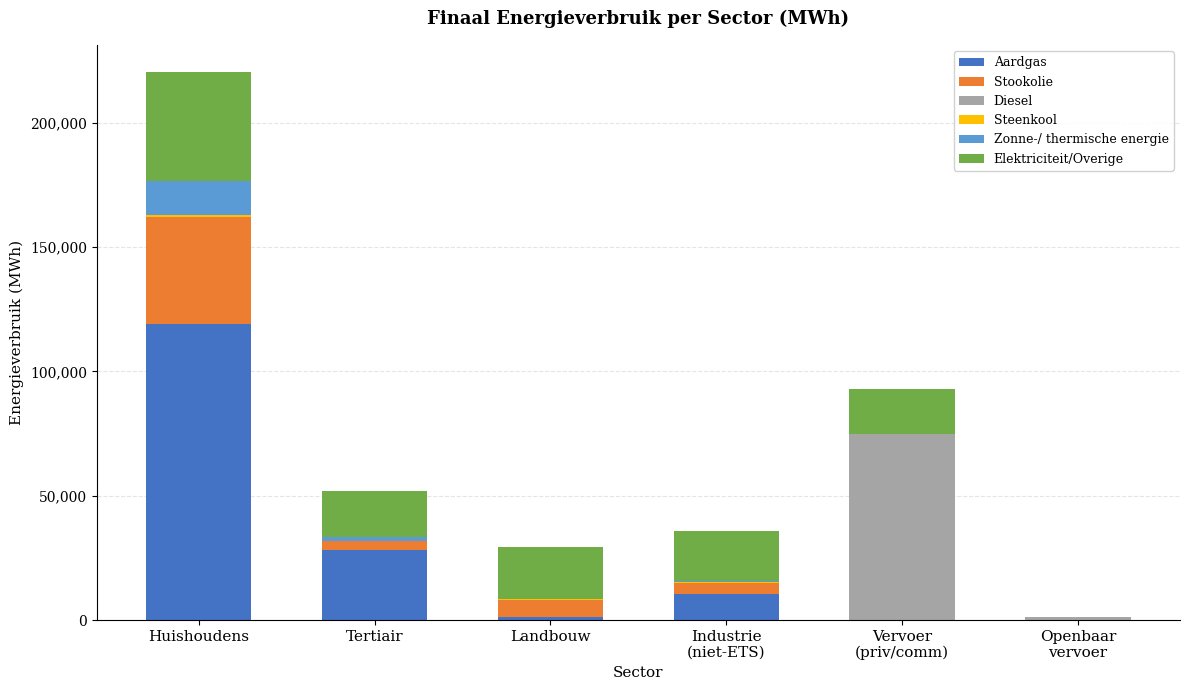

Are the bars grouped side by side (vs. stacked)?

No